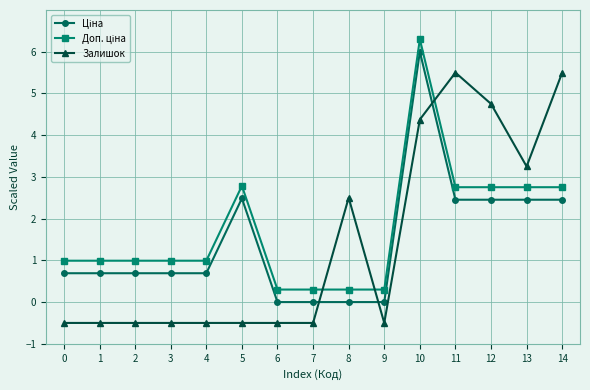

The Залишок series shows 4.7 at 12. True or false?

True